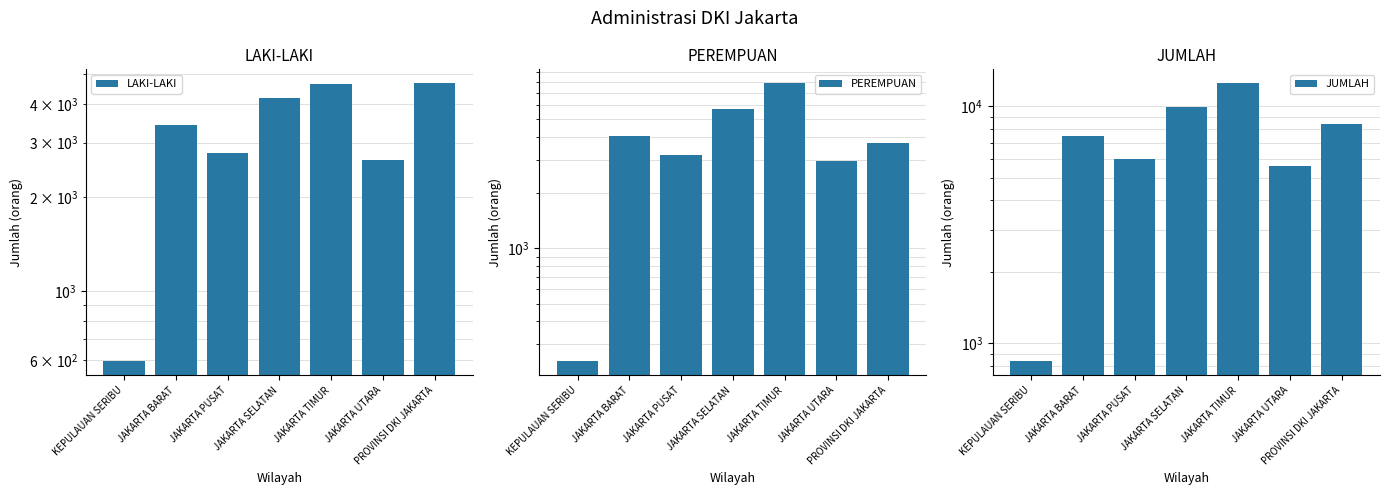

What is the label of the 6th bar from the right?

JAKARTA BARAT